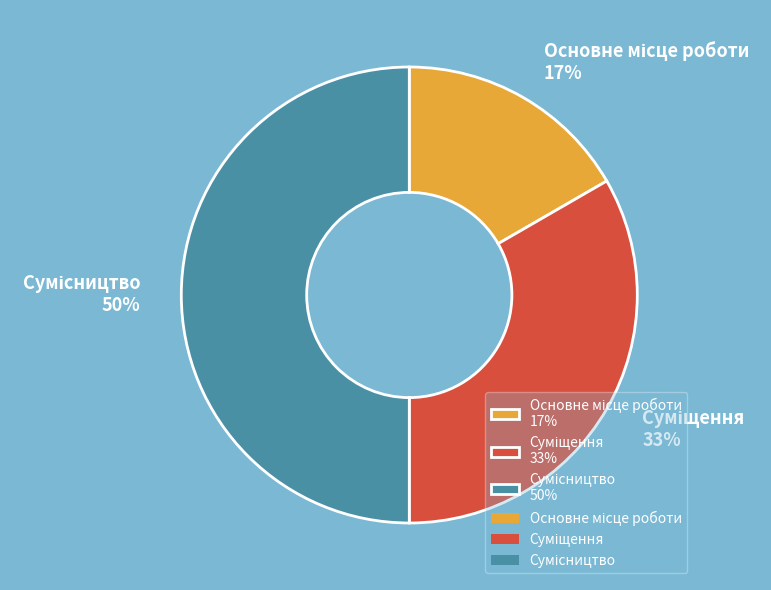

To the nearest percent, what is the difference between the largest and smallest slice percentages?

33%